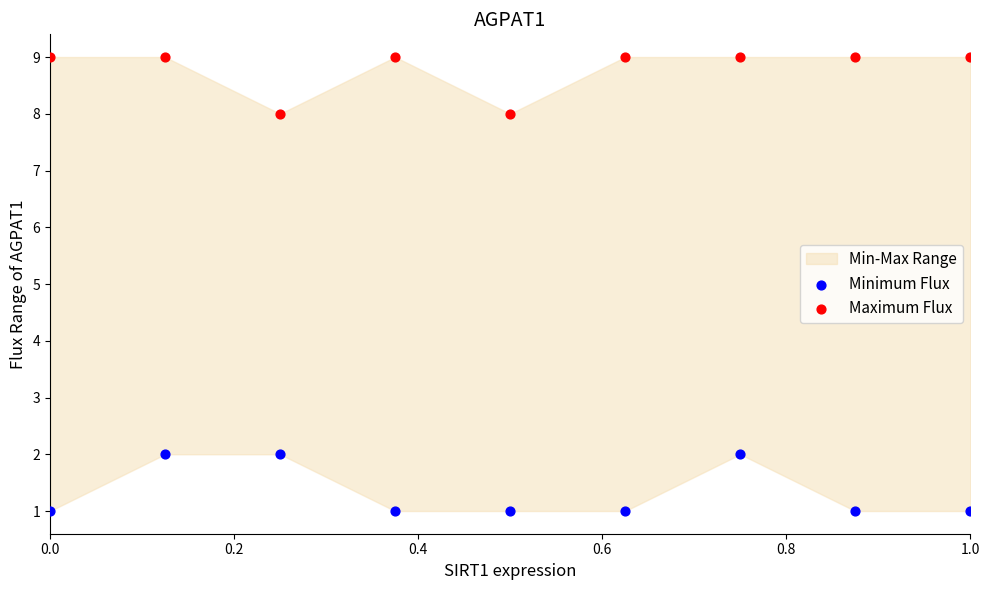

Which series contains the lowest Y value?

Minimum Flux